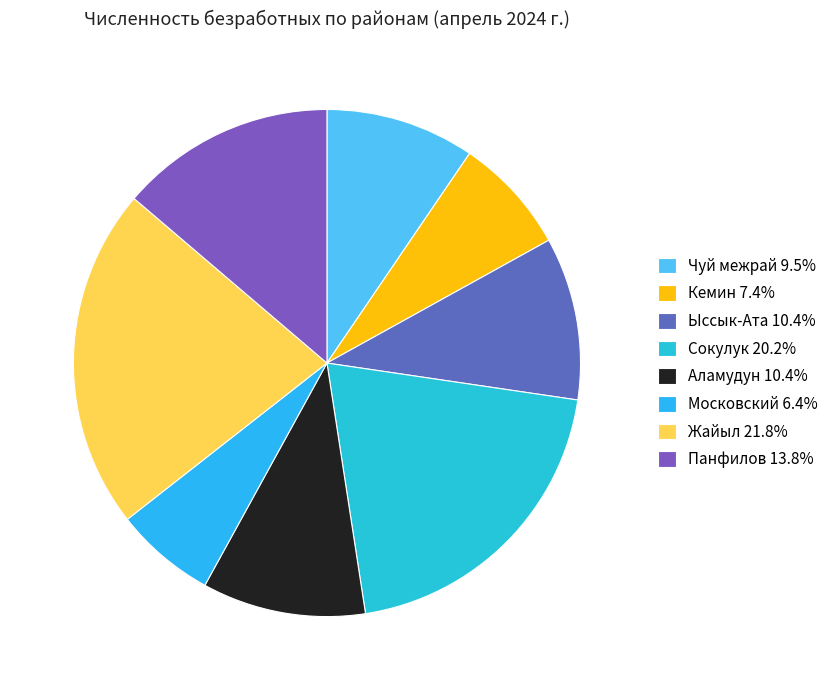

How many segments does this pie chart have?

8